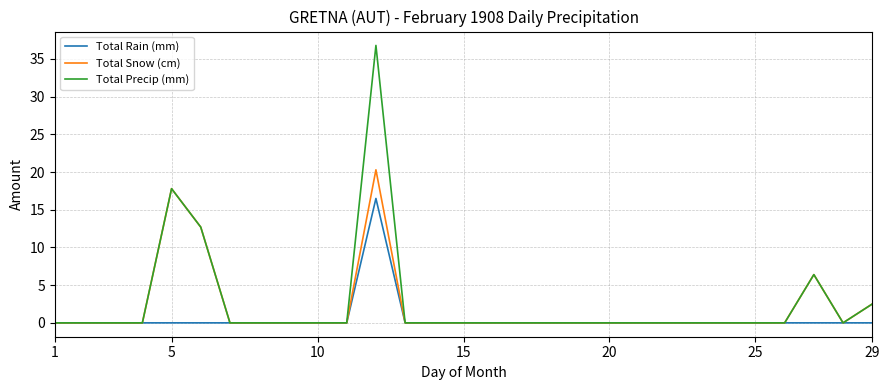

Which series has the largest range (max minus min)?

Total Precip (mm)